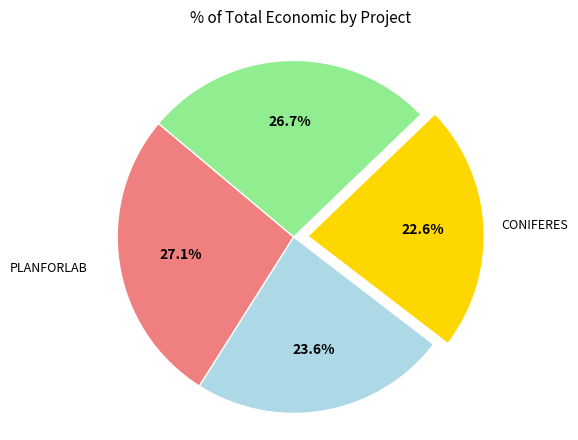

Is there a majority slice in this chart?

No